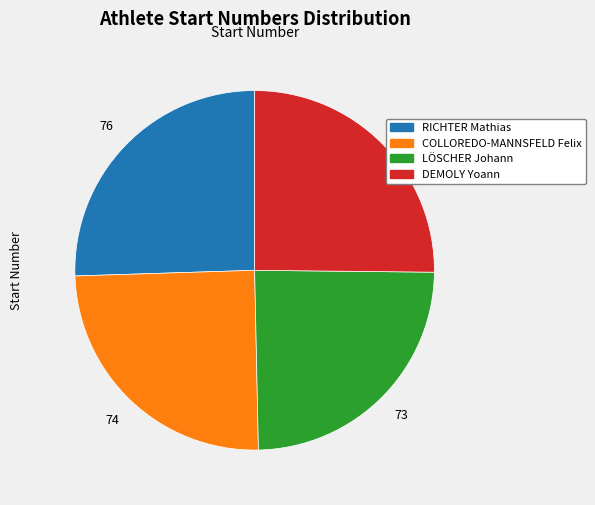

Do COLLOREDO-MANNSFELD Felix and LÖSCHER Johann together represent more than half of the pie?

No